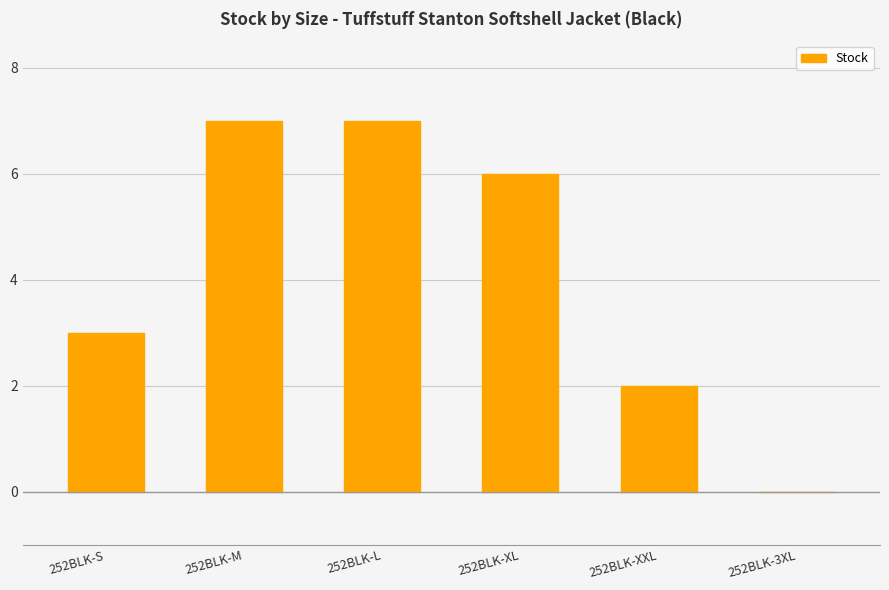

What is the maximum value shown in the chart?

7